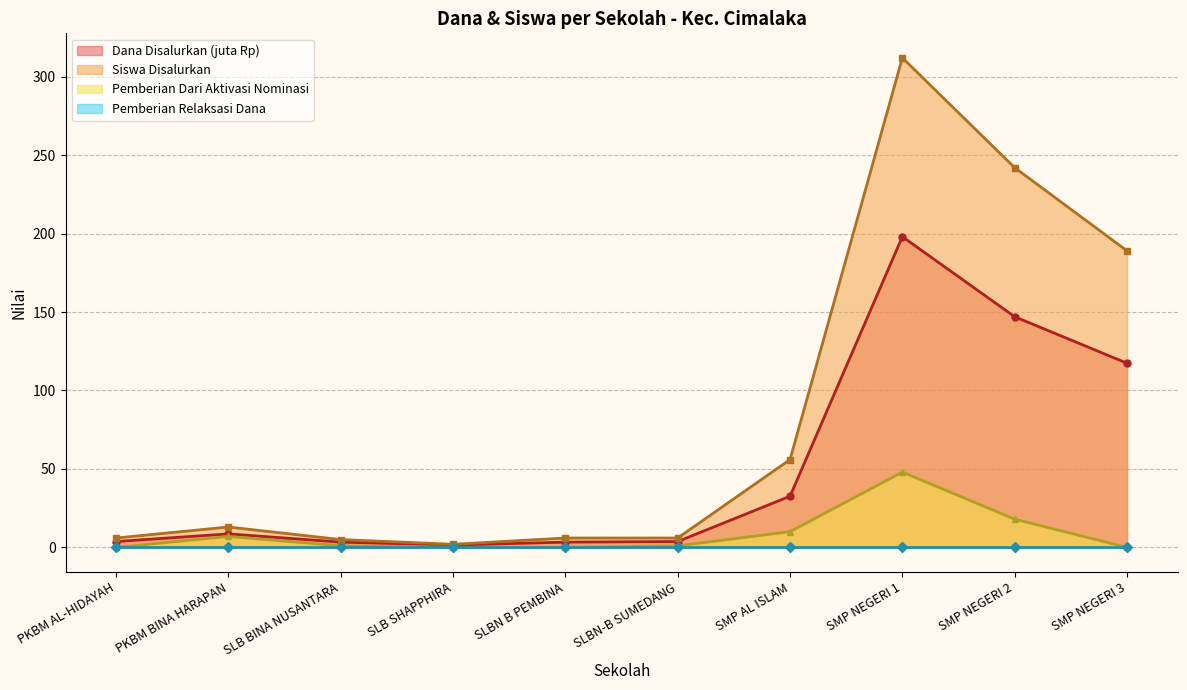

Where is Pemberian Dari Aktivasi Nominasi nearest to the value 24?

SMP NEGERI 2